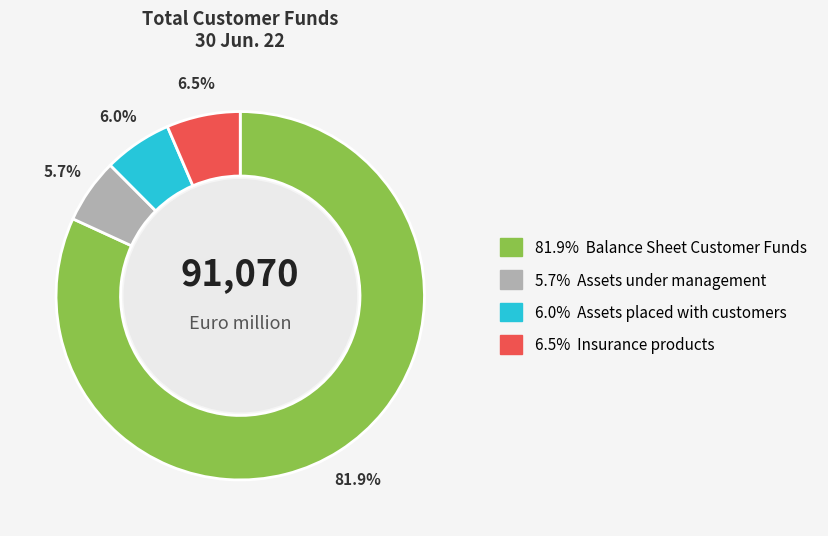

To the nearest percent, what is the difference between the largest and smallest slice percentages?

76%